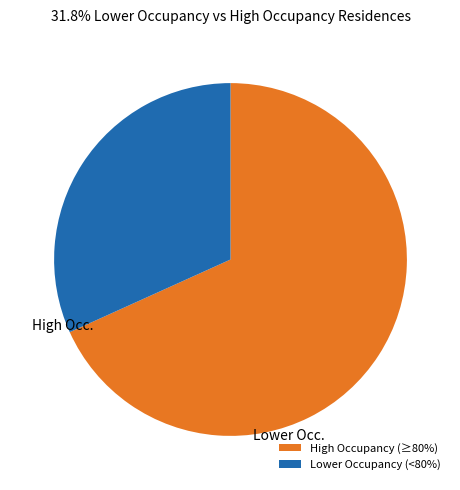

Count the number of slices in the pie.

2